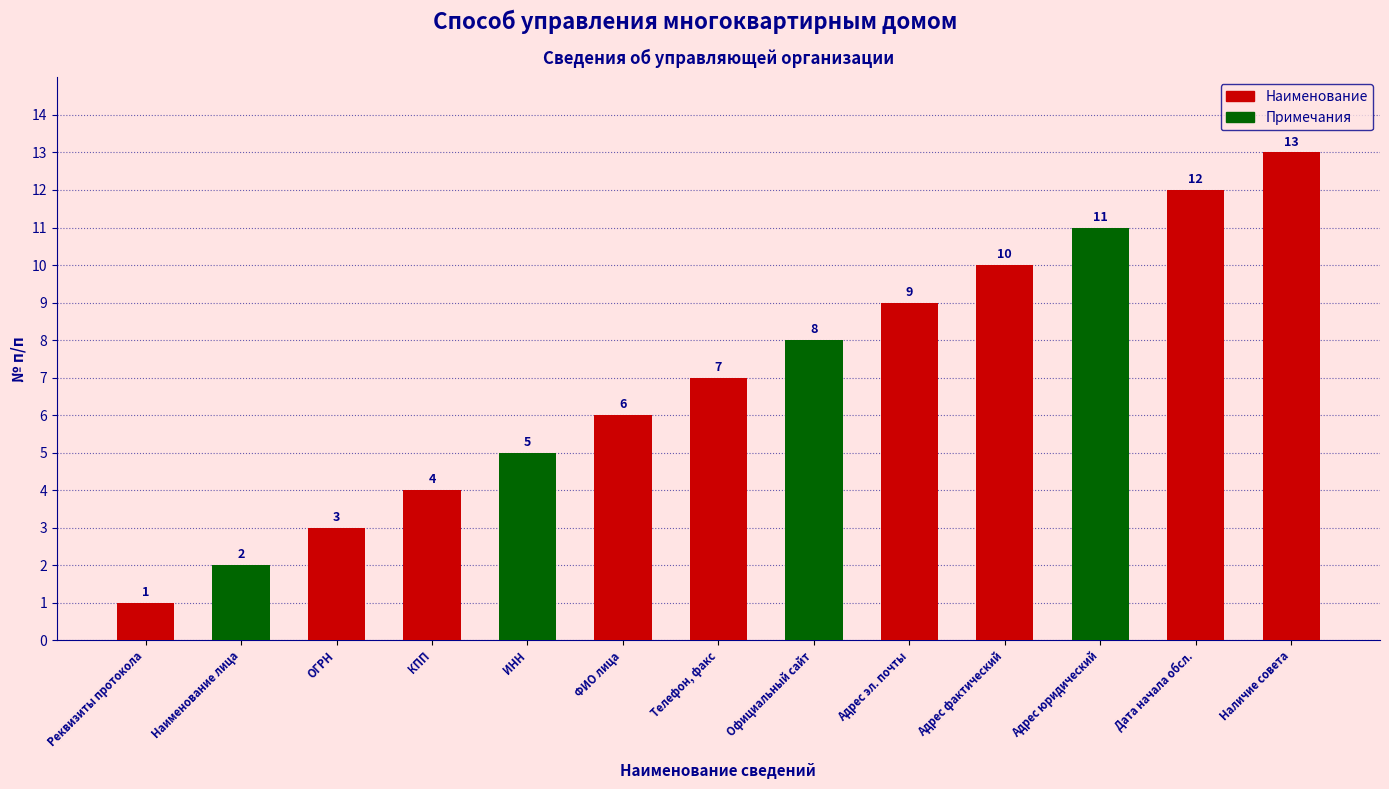

The value at 12 is 17. True or false?

False